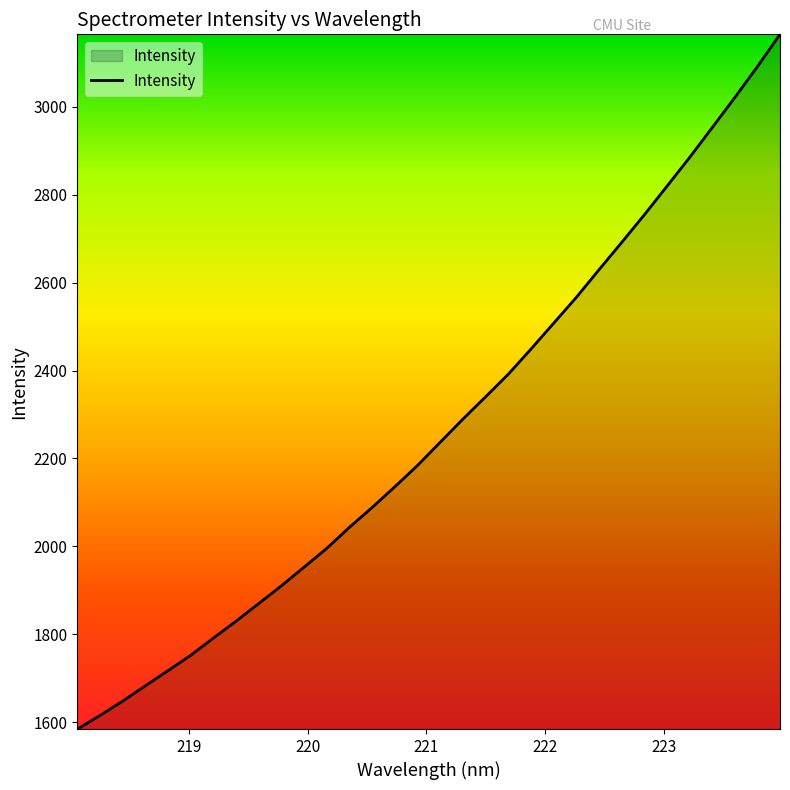

What is the minimum value shown in the chart?

1584.2